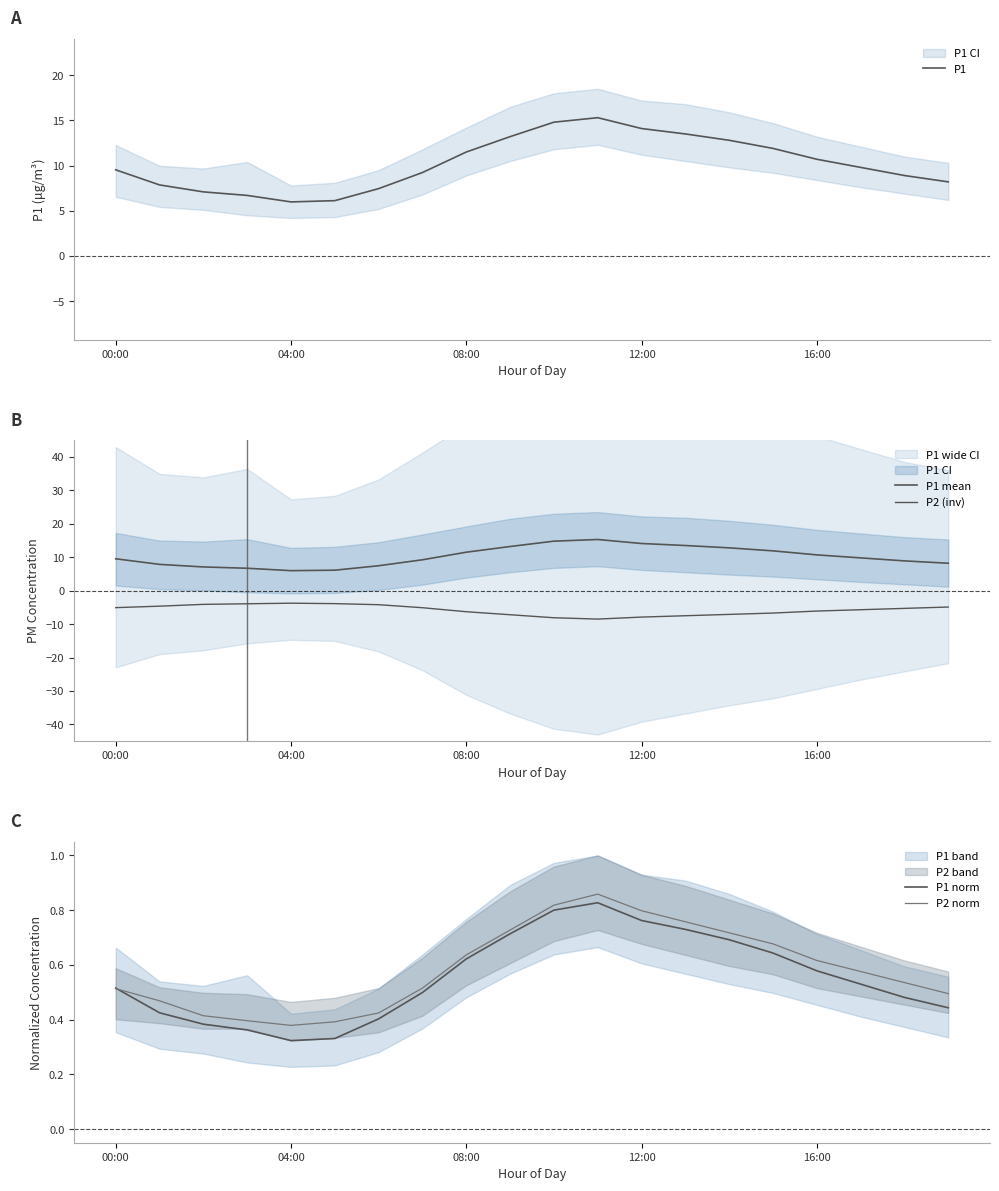

Which label corresponds to the smallest value in the chart?

11